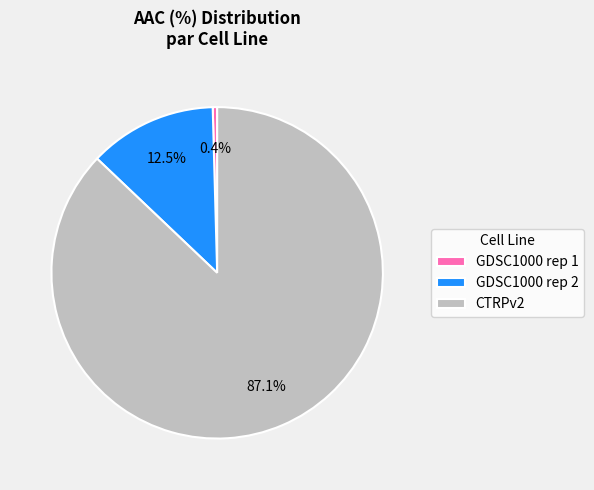

The GDSC1000 rep 2 slice represents 1% of the pie. True or false?

False